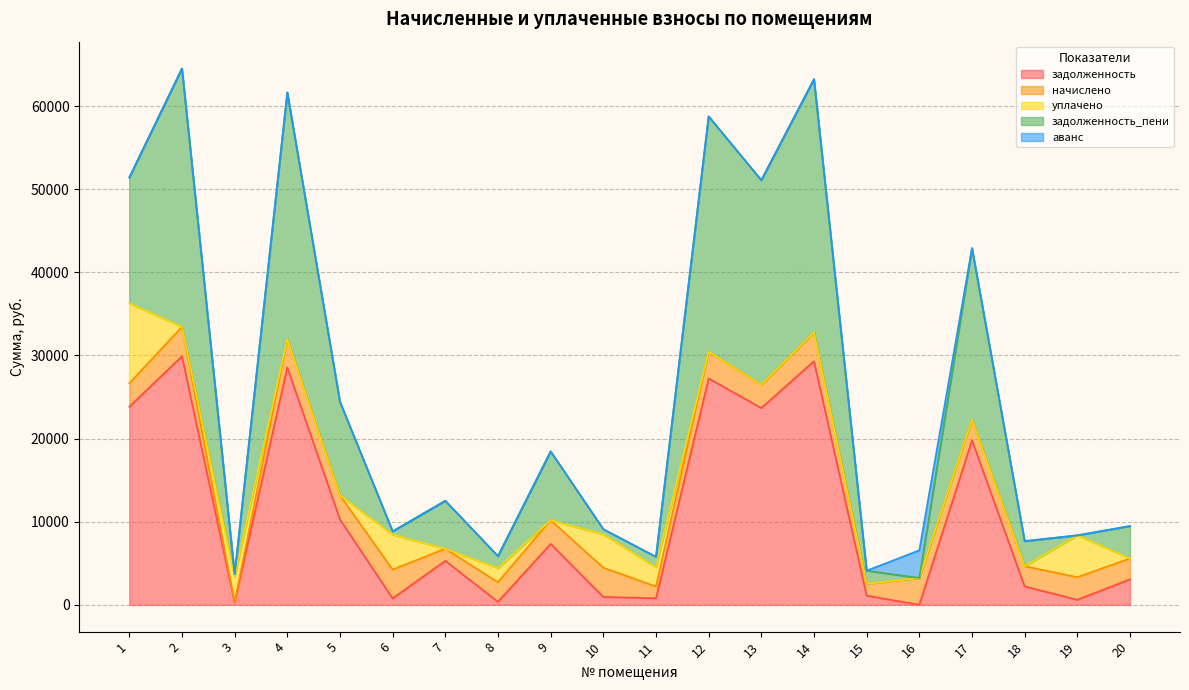

What is the difference between the highest and lowest values at 11?

2319.3